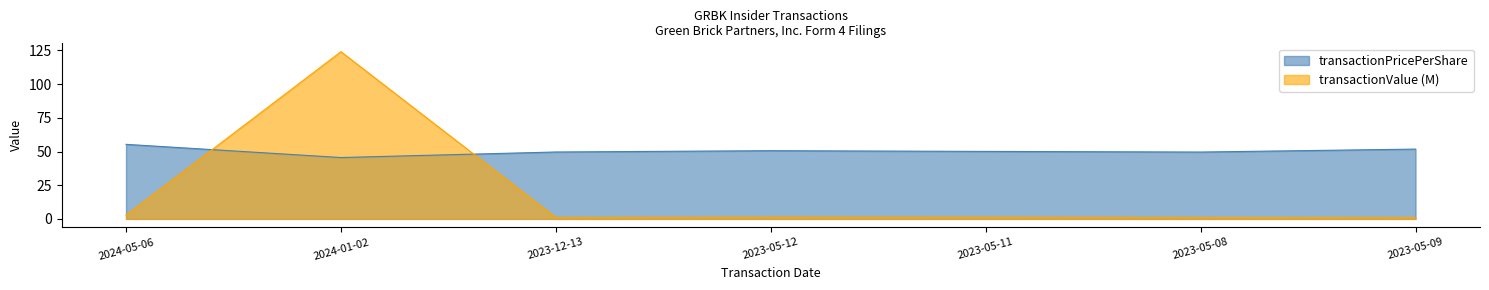

Does the chart have visible grid lines?

No